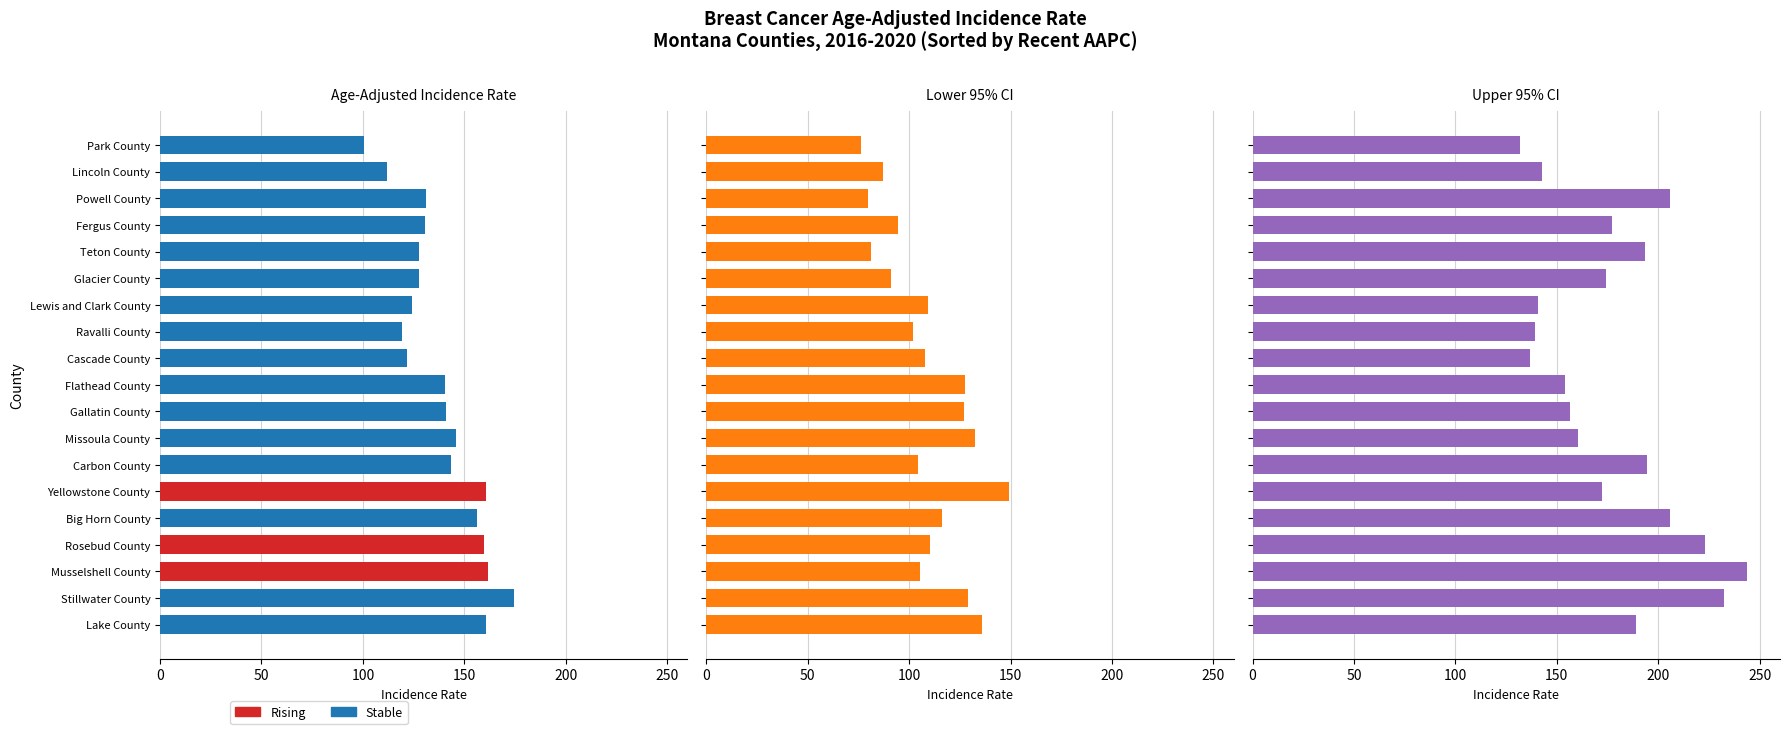

Is it true that Lower 95% CI equals 152.0 at Carbon County?

False